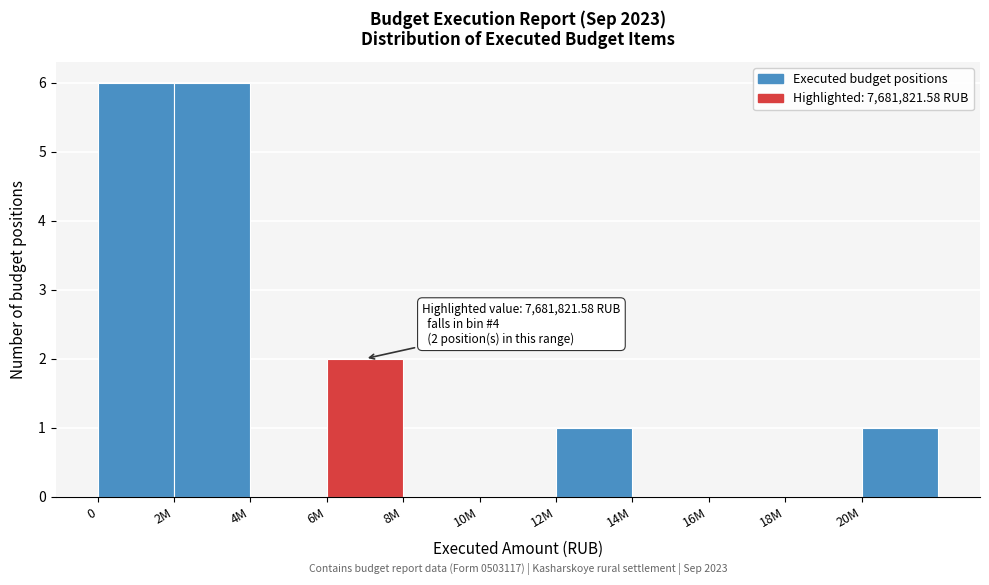

Reading left to right, what are all the values shown in this chart?

0=6	2M=6	4M=0	6M=2	8M=0	10M=0	12M=1	14M=0	16M=0	18M=0	20M=1